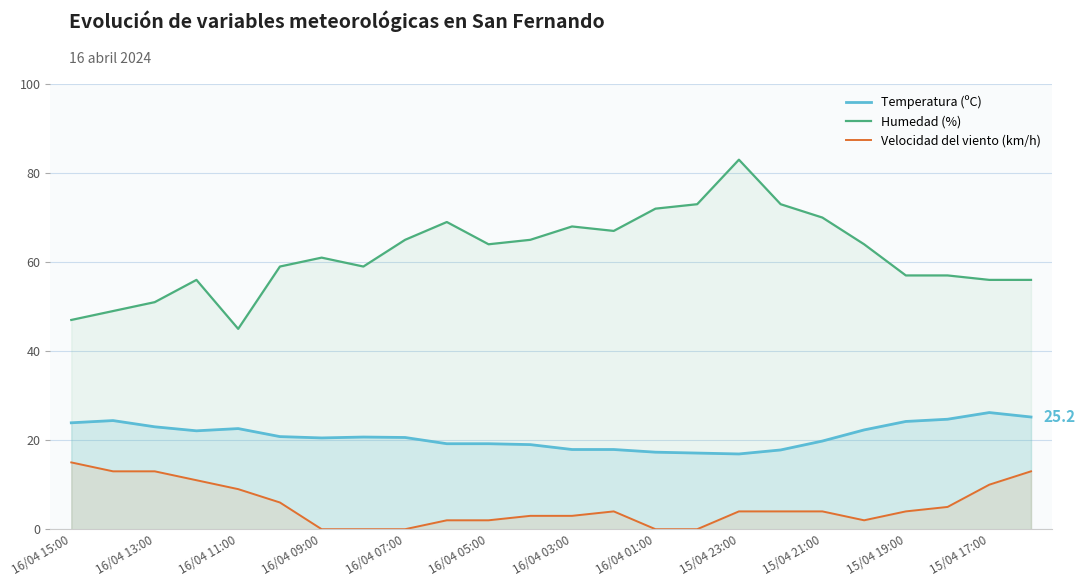

True or false: Humedad (%) and Velocidad del viento (km/h) cross at least once.

False